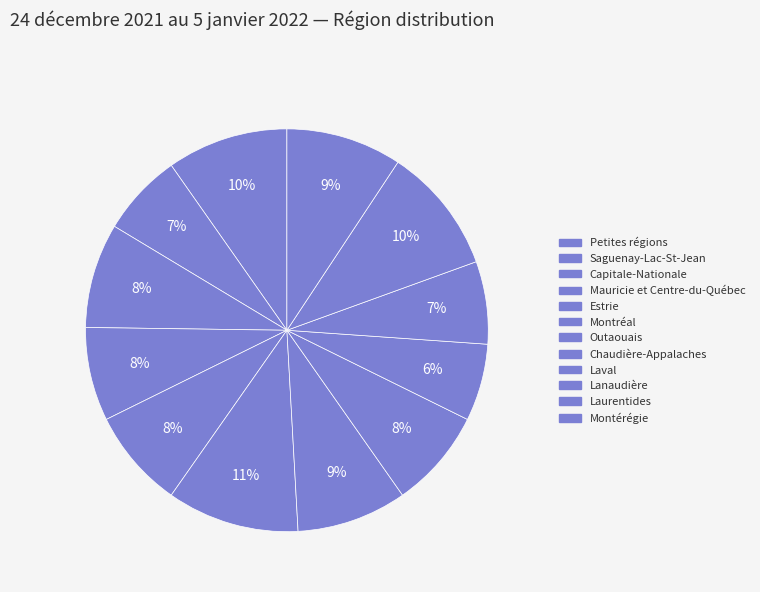

Count the number of slices in the pie.

12